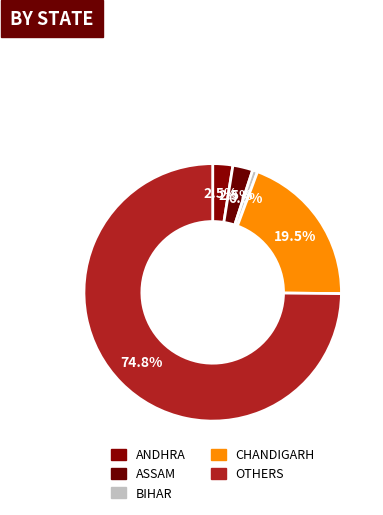

What is the largest slice in the pie chart?

OTHERS